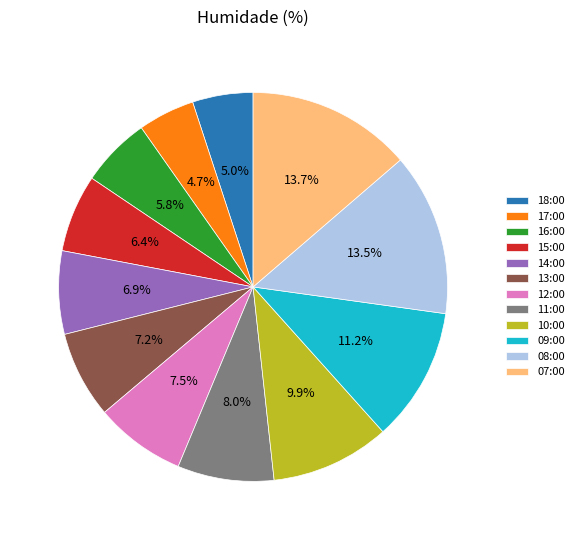

Approximately how many times larger is the value at 07:00 compared to 09:00?

1.2